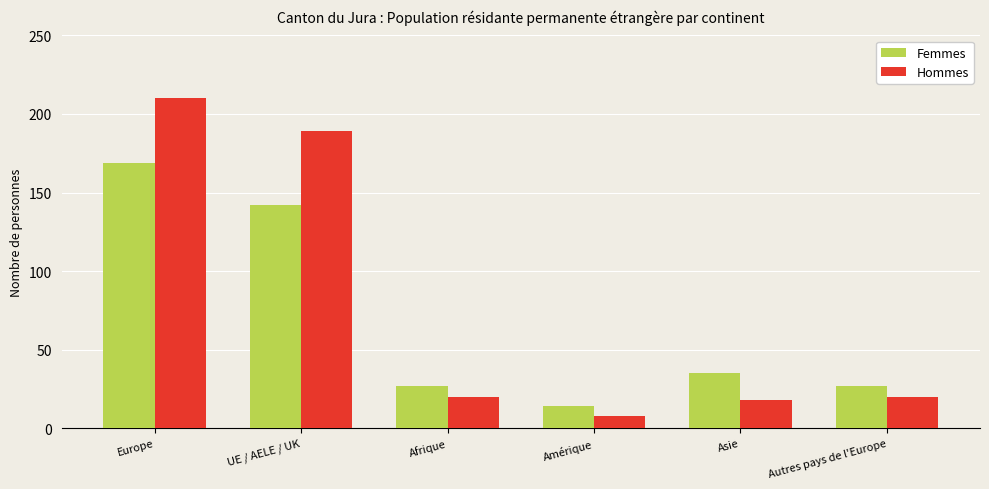

Is it true that Hommes equals 250 at UE / AELE / UK?

False